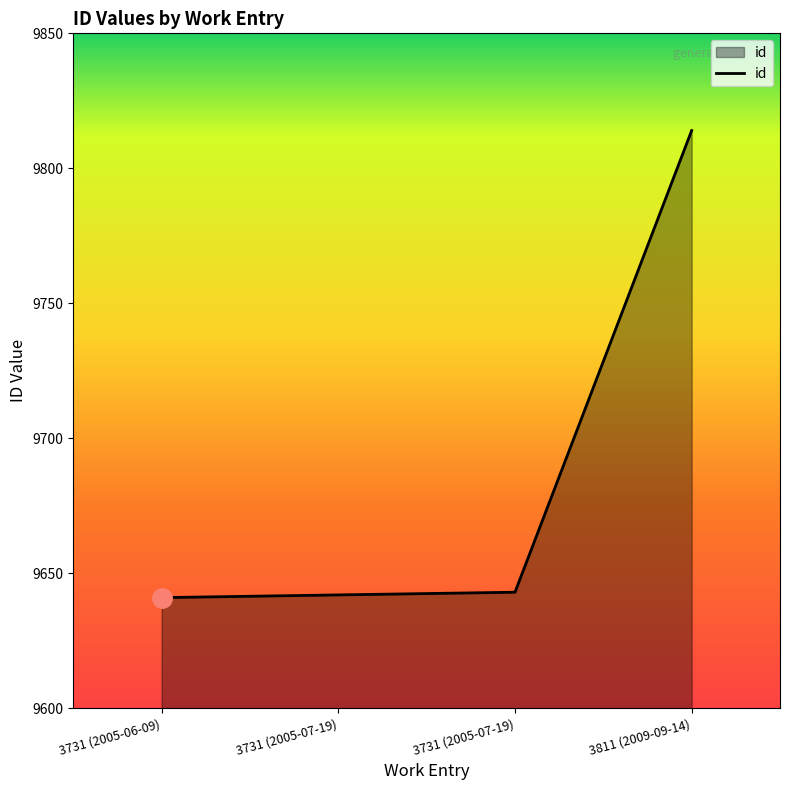

Count the number of categories in the chart.

4